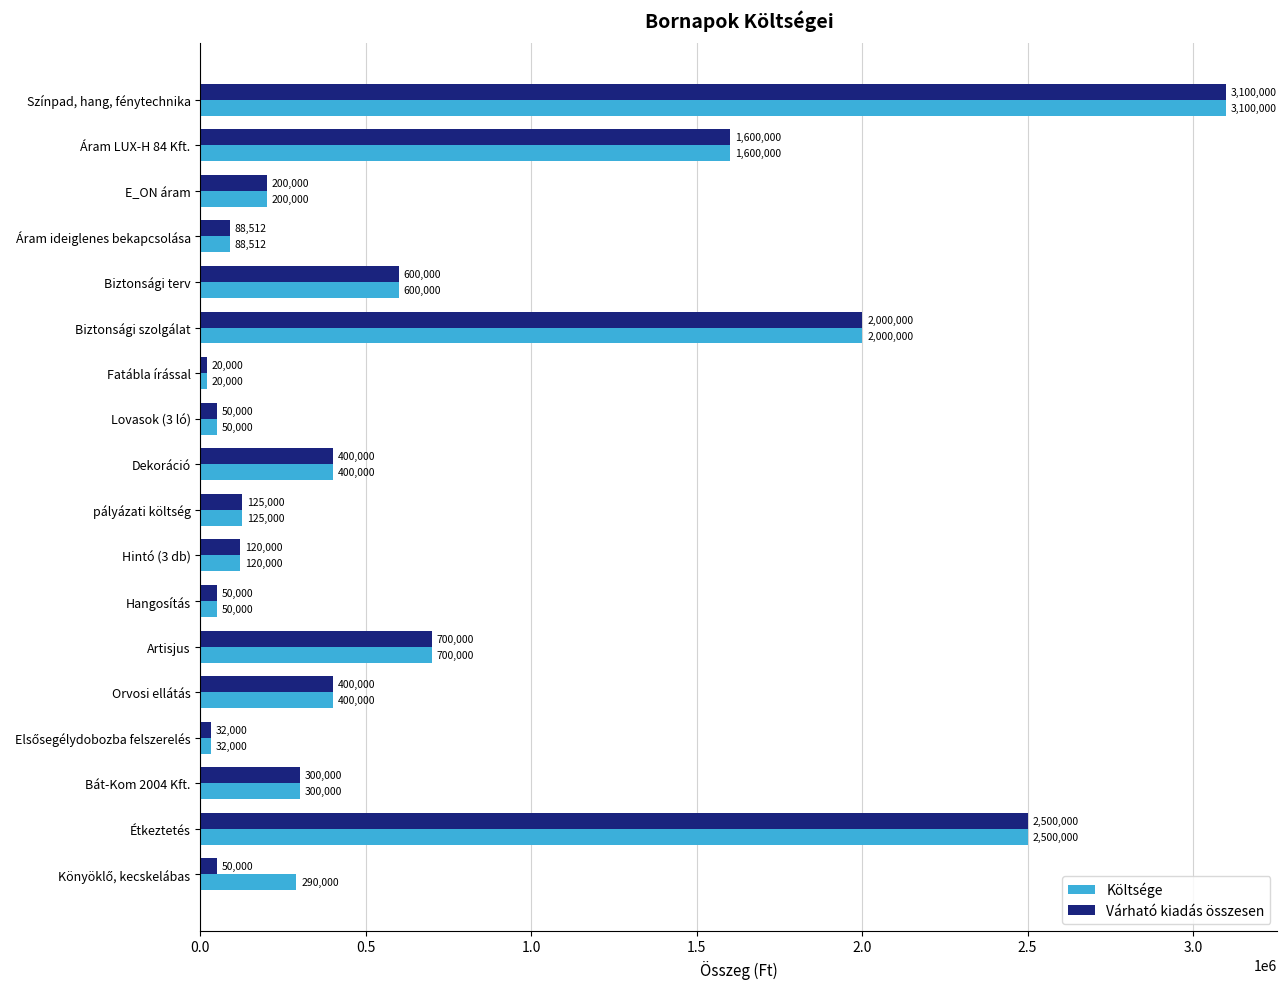

What are all the series names shown in the legend?

Költsége, Várható kiadás összesen